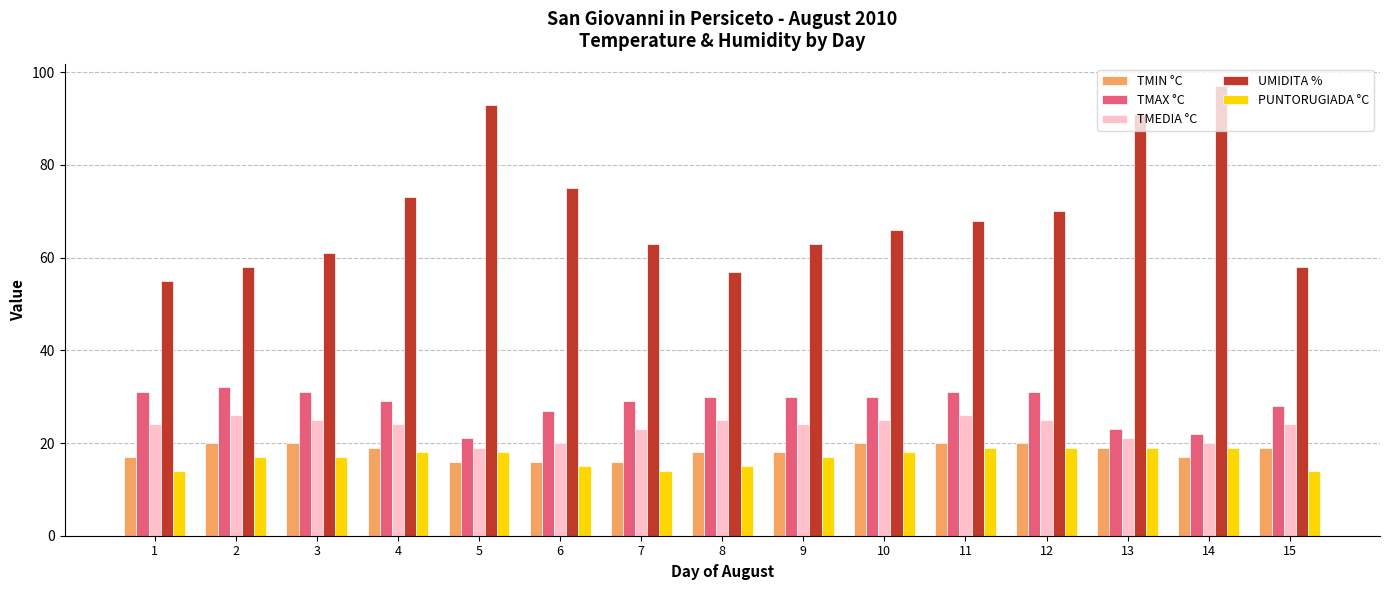

Which category has the highest value across all series?

14